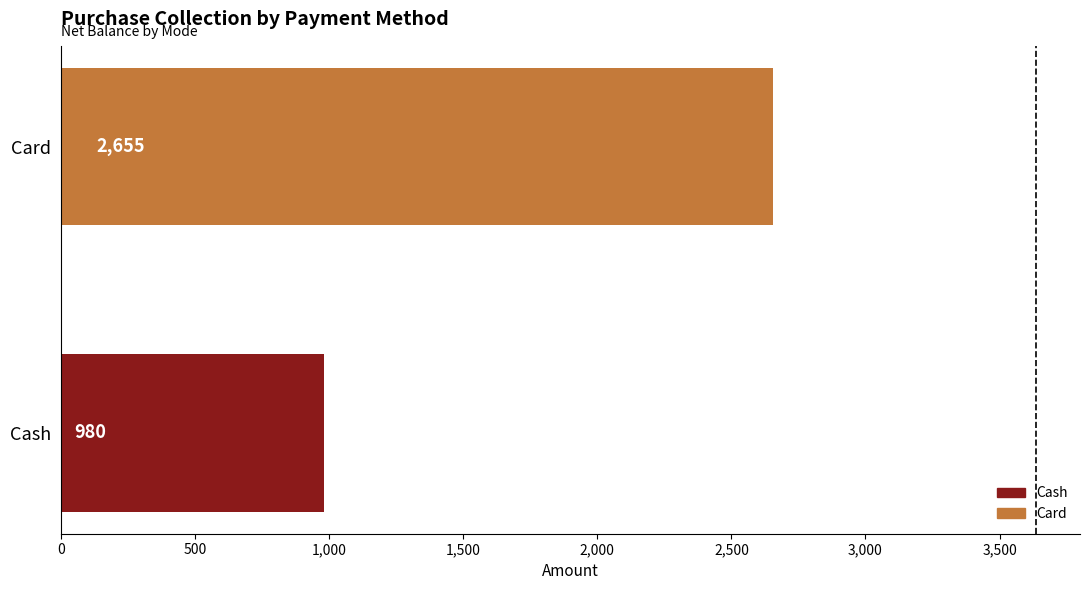

How many bars are there in total?

2